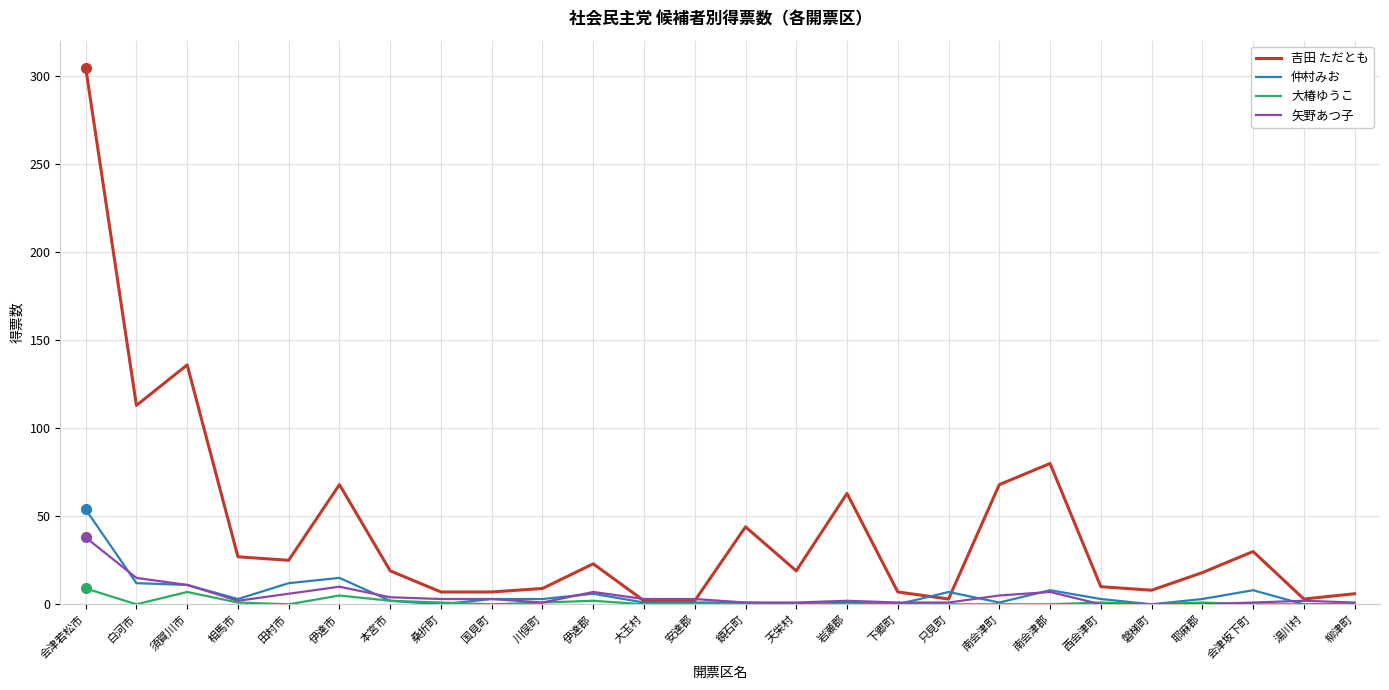

Which series has the largest total across all categories?

吉田 ただとも